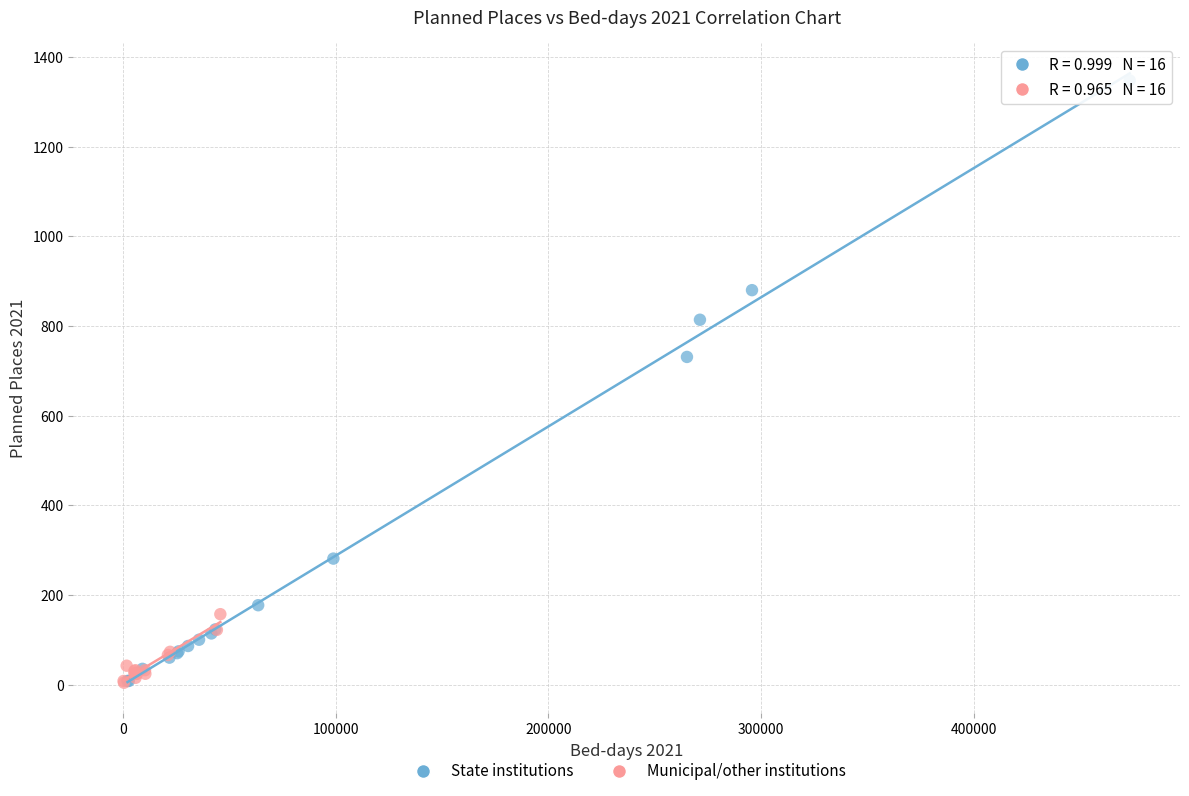

Which series has the widest spread of Y values?

State institutions